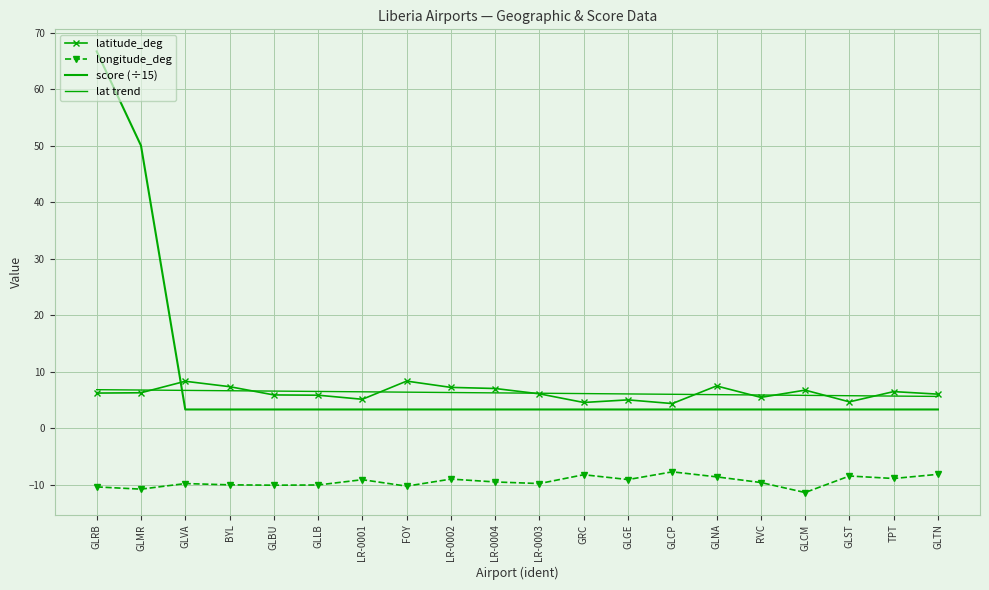

Reading left to right, extract all data points from this chart.

latitude_deg: 6.2	6.3	8.3	7.4	5.9	5.9	5.1	8.4	7.2	7.0	6.1	4.6	5.0	4.4	7.5	5.5	6.8	4.7	6.5	6.0
longitude_deg: -10.4	-10.8	-9.8	-10.0	-10.1	-10.0	-9.1	-10.2	-9.0	-9.5	-9.8	-8.2	-9.1	-7.7	-8.6	-9.6	-11.4	-8.4	-8.9	-8.1
score (÷15): 66.7	50.0	3.3	3.3	3.3	3.3	3.3	3.3	3.3	3.3	3.3	3.3	3.3	3.3	3.3	3.3	3.3	3.3	3.3	3.3
lat trend: 6.8	6.8	6.7	6.6	6.6	6.5	6.5	6.4	6.3	6.3	6.2	6.1	6.1	6.0	6.0	5.9	5.8	5.8	5.7	5.6